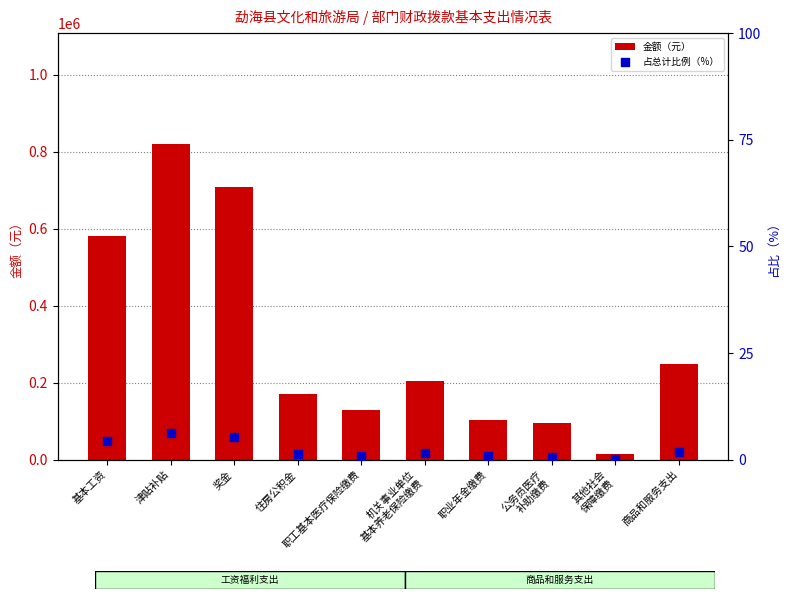

Which series contains the highest Y value?

金额（元）